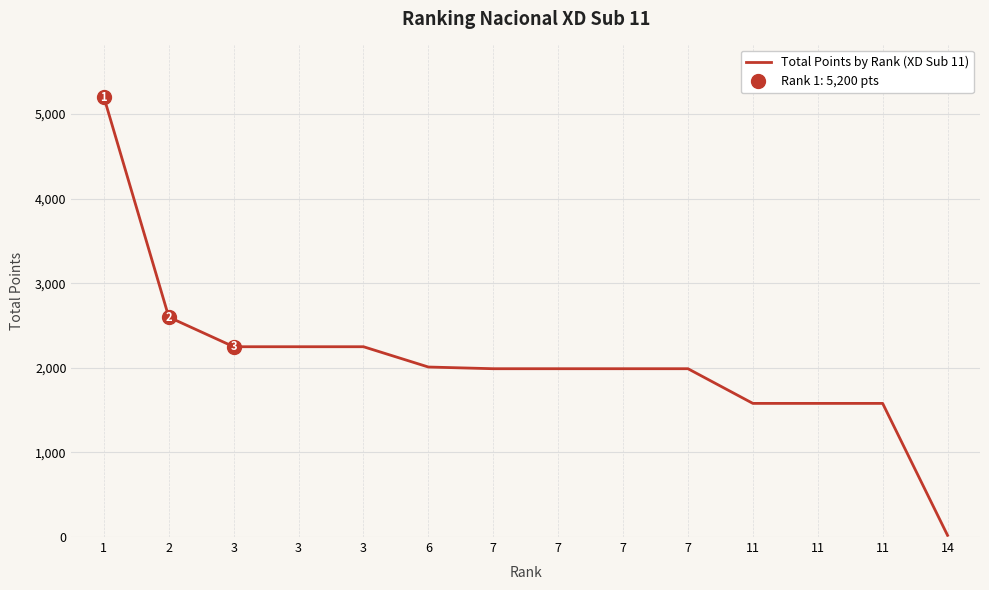

Is it true that the value at 7 is 1990?

True